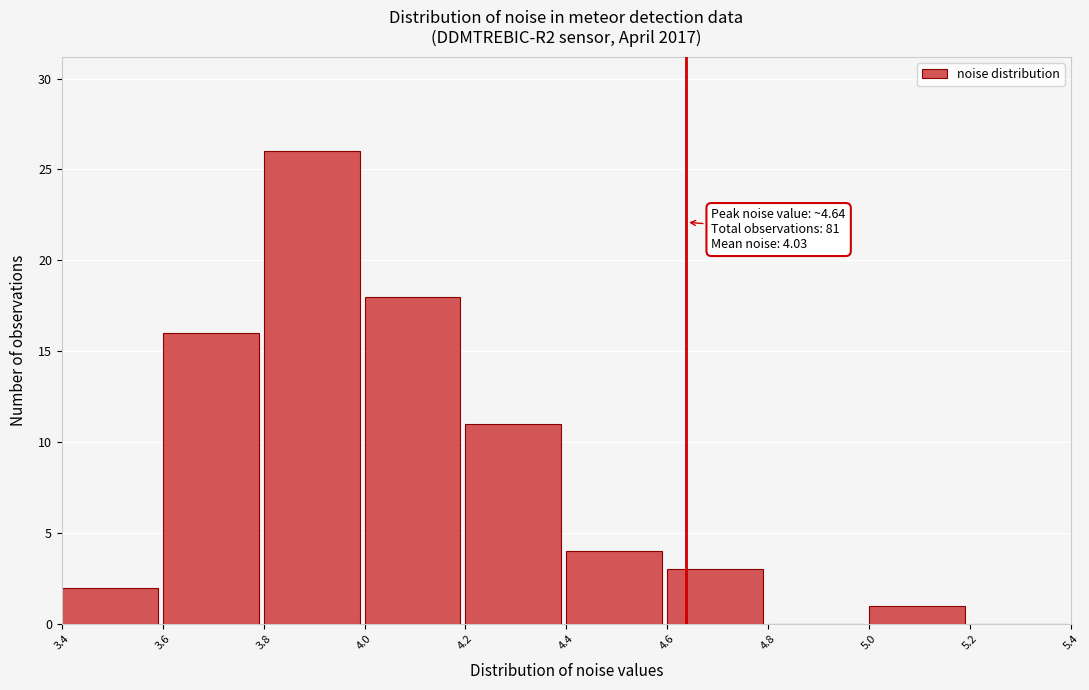

Over which range of the x-axis is the bar tallest?

3.8 to 4.0